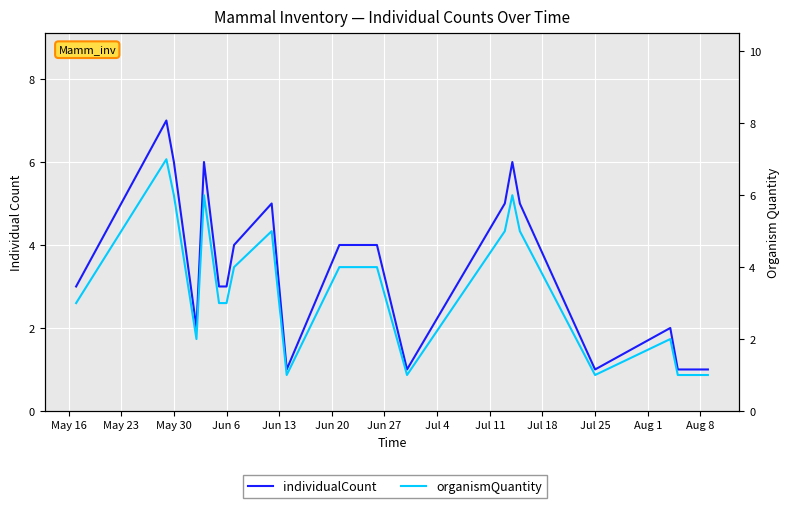

At which category does the chart reach its minimum across all series?

Jul 25